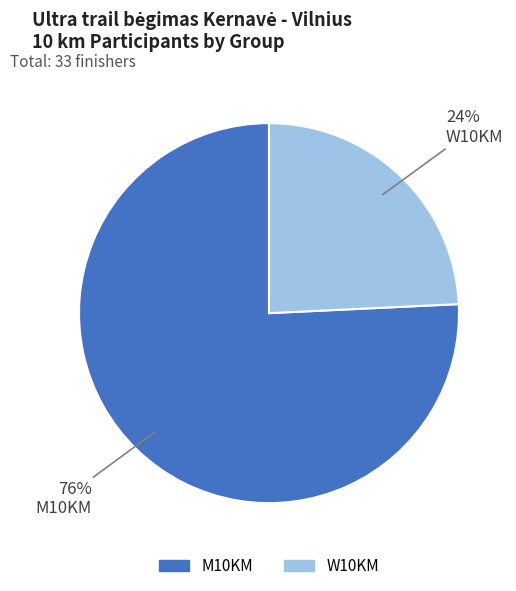

To the nearest percent, what percentage of the pie is M10KM?

76%